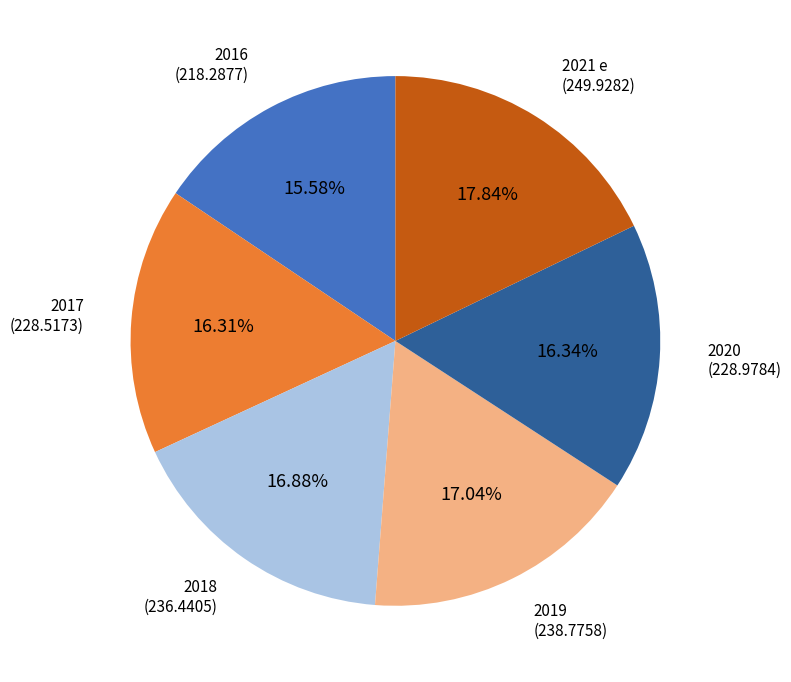

Does any single category account for the majority?

No